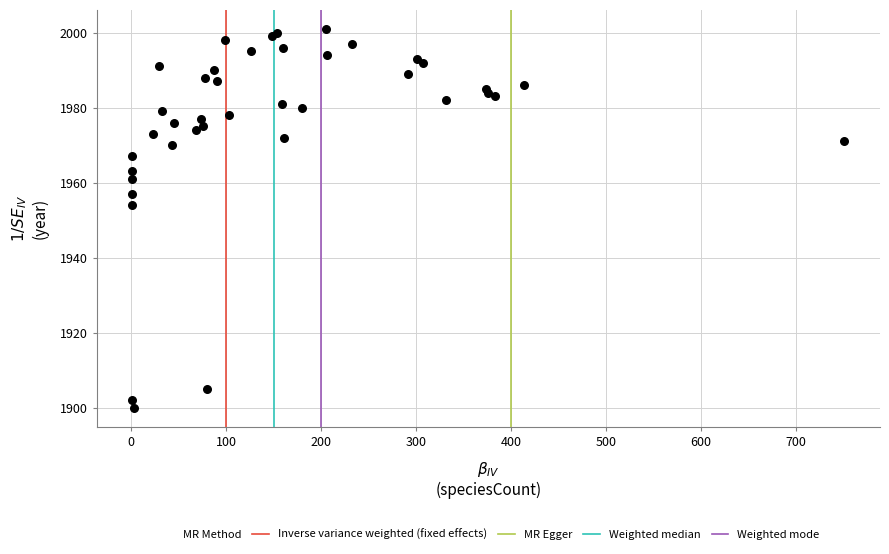

What Y value in the scatter plot is closest to 1950?

1954